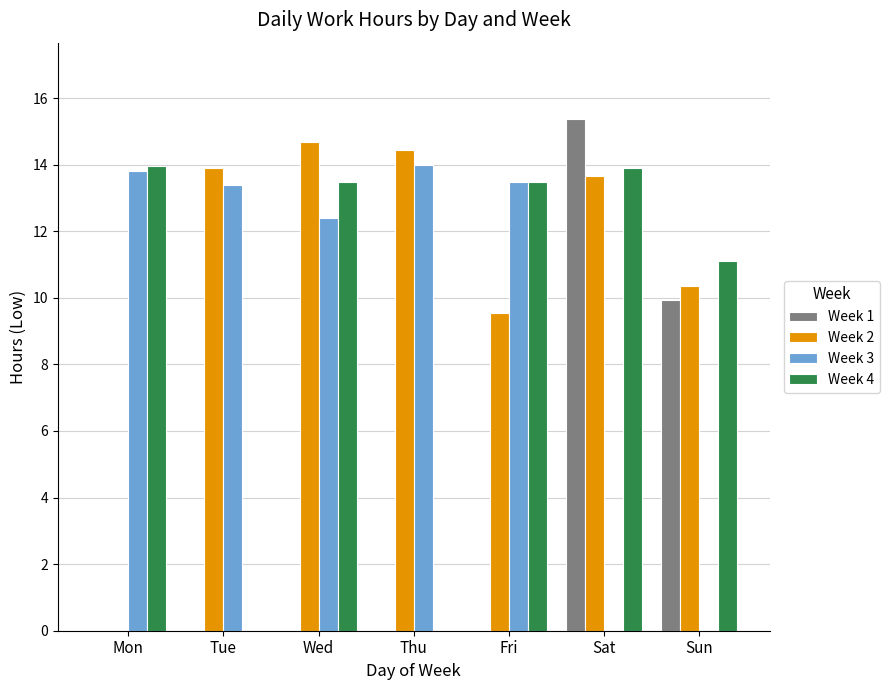

What are all the series names shown in the legend?

Week 1, Week 2, Week 3, Week 4